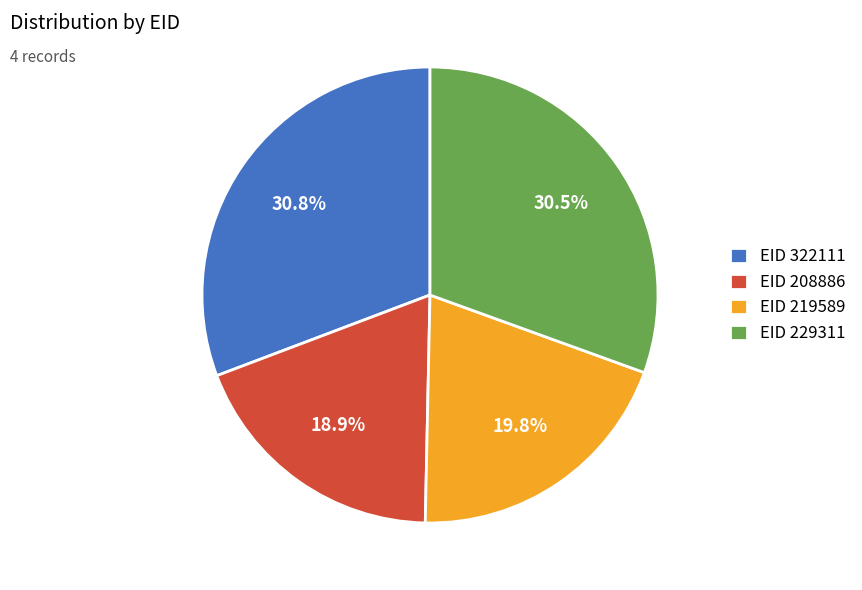

Which has a higher value, EID 219589 or EID 208886?

EID 219589